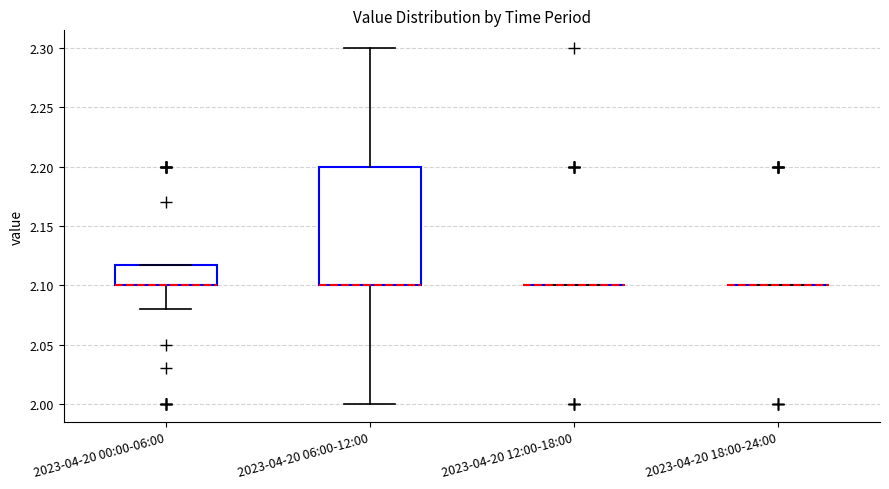

Reading left to right, read every box against the y-axis: the position of its median line, the range the box covers, and the ends of its whiskers. The values are not printed on the chart, so give them approximately, as read against the axis.

2023-04-20 00:00-06:00: median 2.10 (drawn on the box's lower edge), box 2.10 to 2.12, whiskers 2.08 to 2.12
2023-04-20 06:00-12:00: median 2.10 (drawn on the box's lower edge), box 2.10 to 2.20, whiskers 2.00 to 2.30
2023-04-20 12:00-18:00: box collapsed to a line at 2.10, whiskers 2.10 to 2.10
2023-04-20 18:00-24:00: box collapsed to a line at 2.10, whiskers 2.10 to 2.10